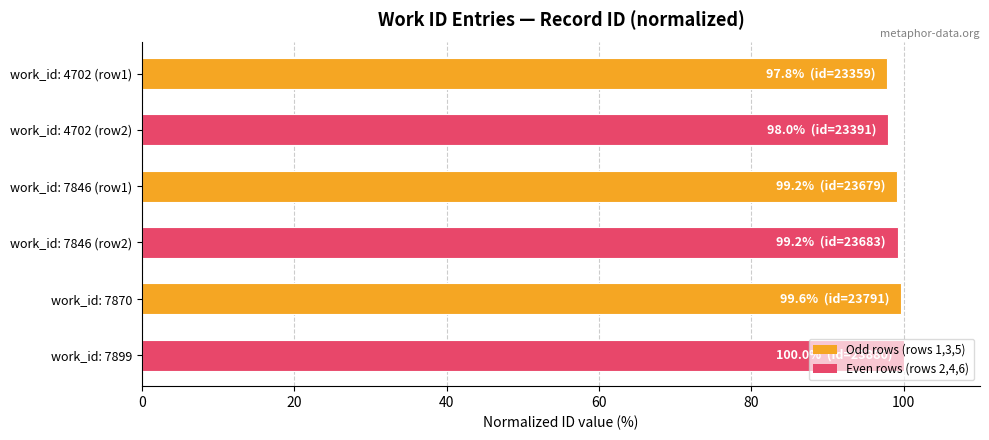

What is the greatest value displayed?

100.0